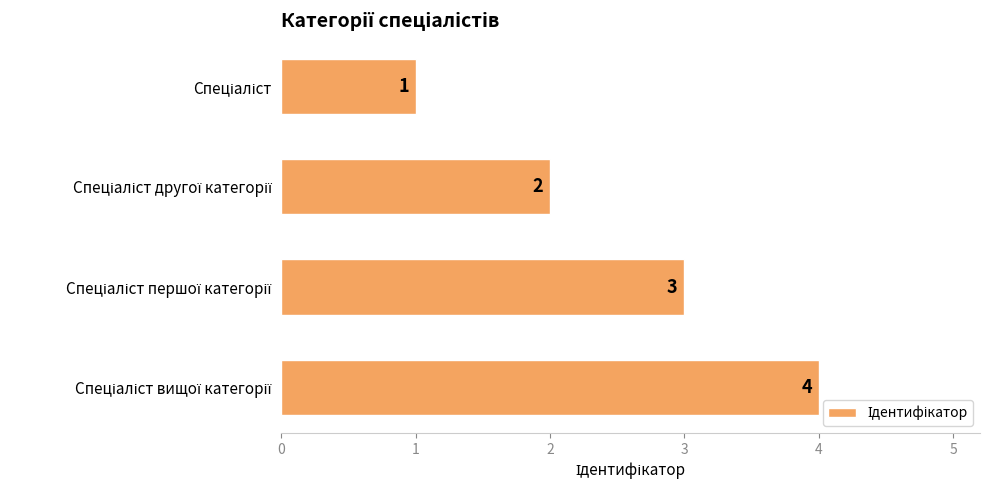

Count the values in the range 2 to 4.

3